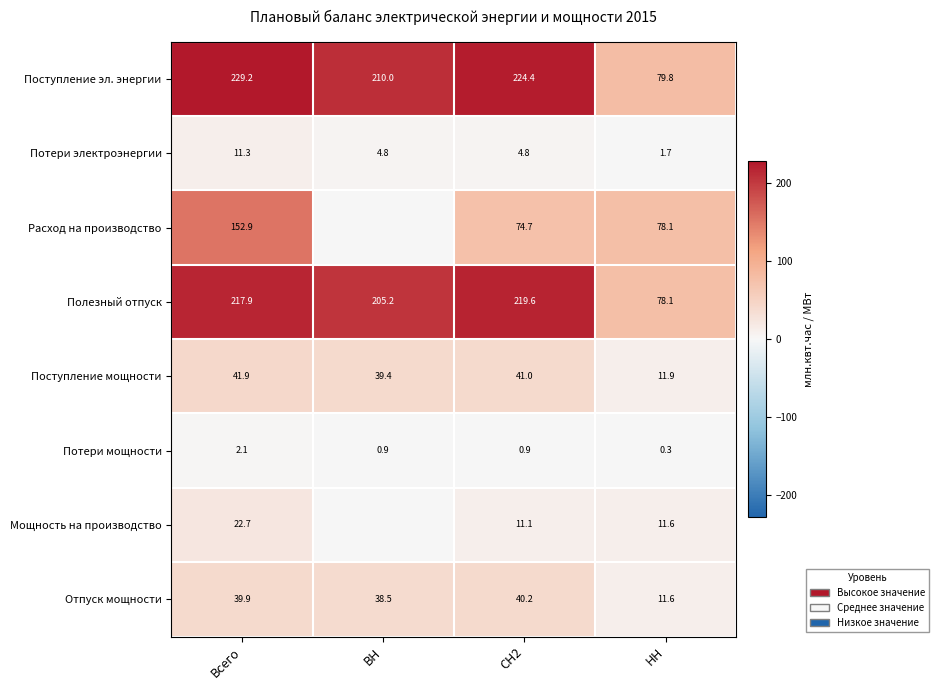

How many data points does each series have?

4